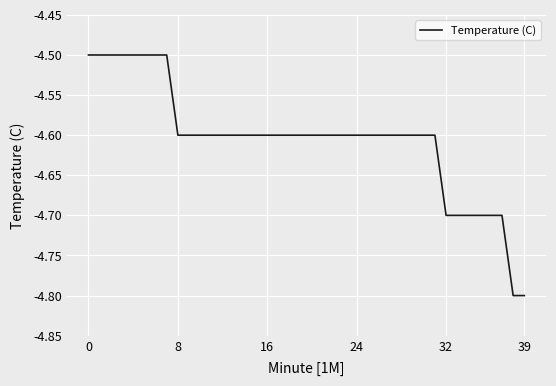

What is the maximum value shown in the chart?

-4.5